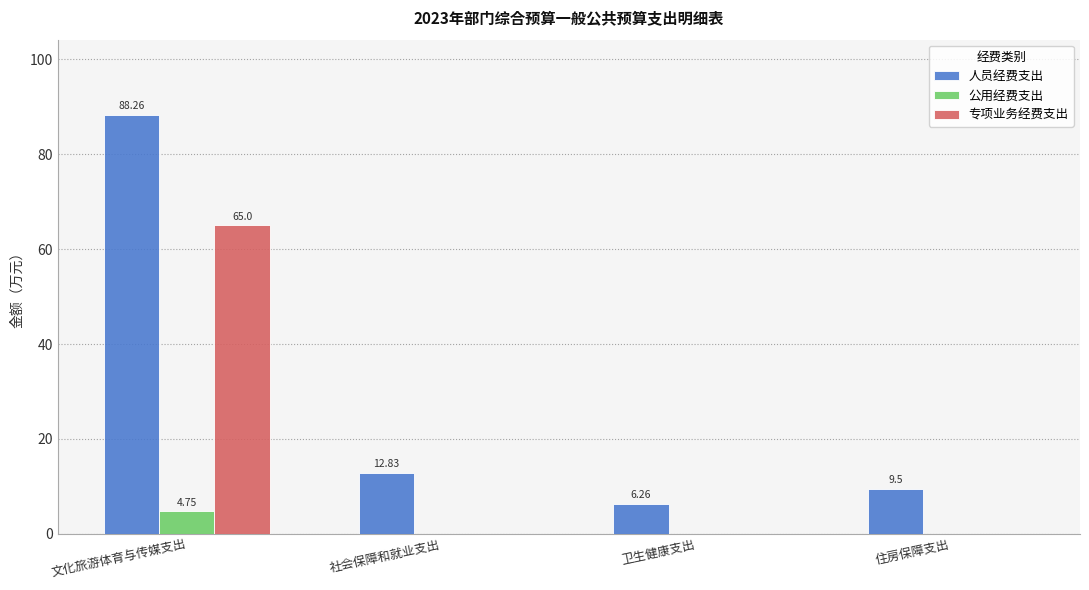

Which category has the highest value in the 公用经费支出 series?

文化旅游体育与传媒支出